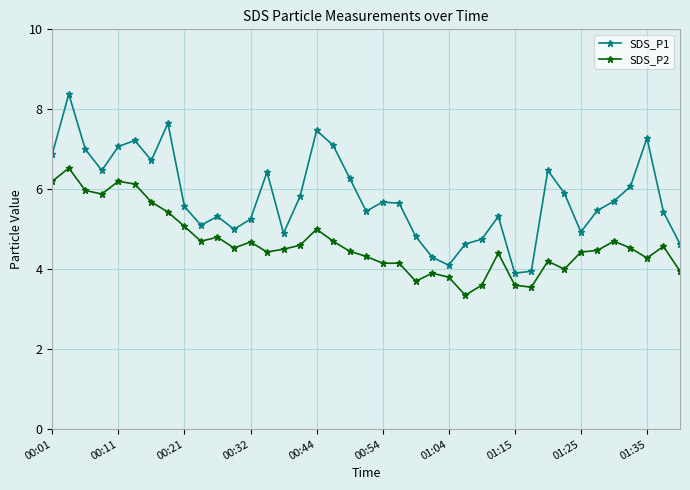

True or false: SDS_P2 and SDS_P1 cross at least once.

False